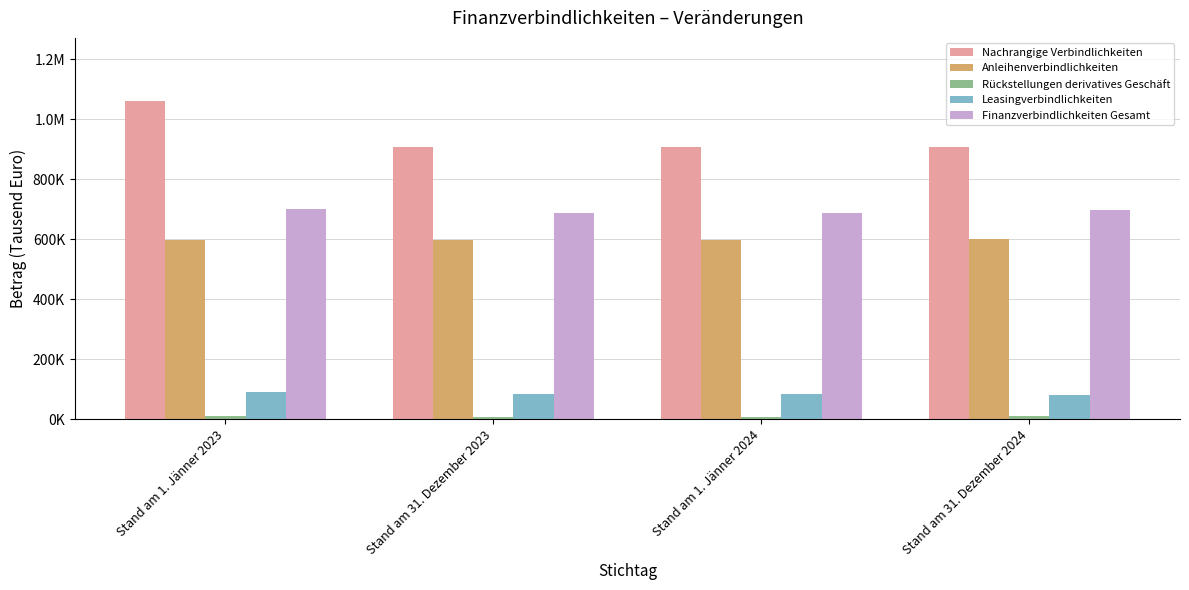

Are the bars grouped side by side (vs. stacked)?

Yes